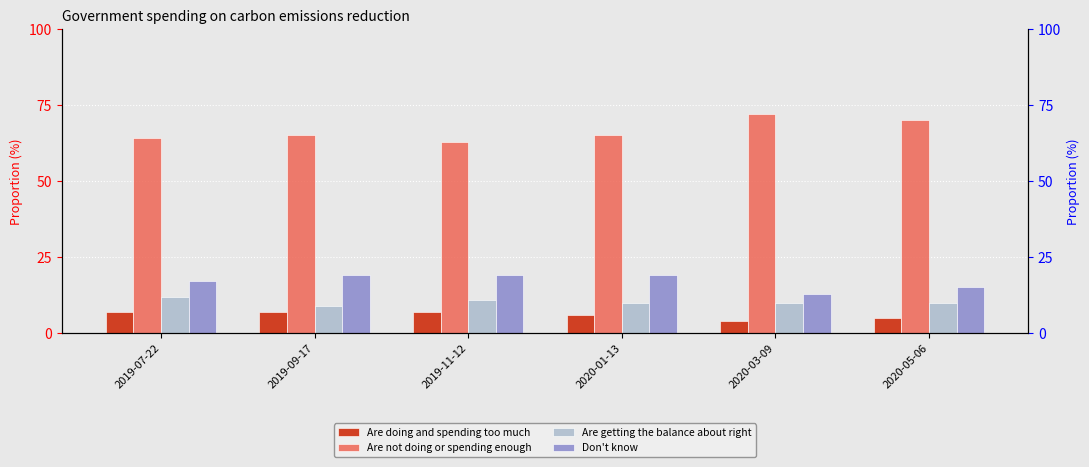

List the labels in order of Don't know value, smallest first.

2020-03-09, 2020-05-06, 2019-07-22, 2019-09-17, 2019-11-12, 2020-01-13